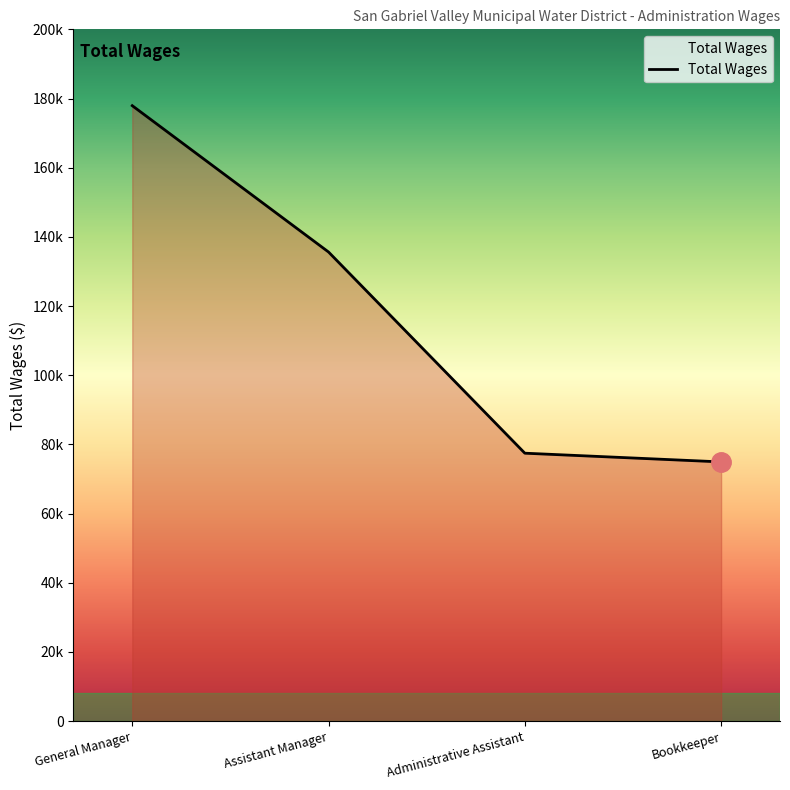

Is this an area chart (filled region under the line)?

Yes